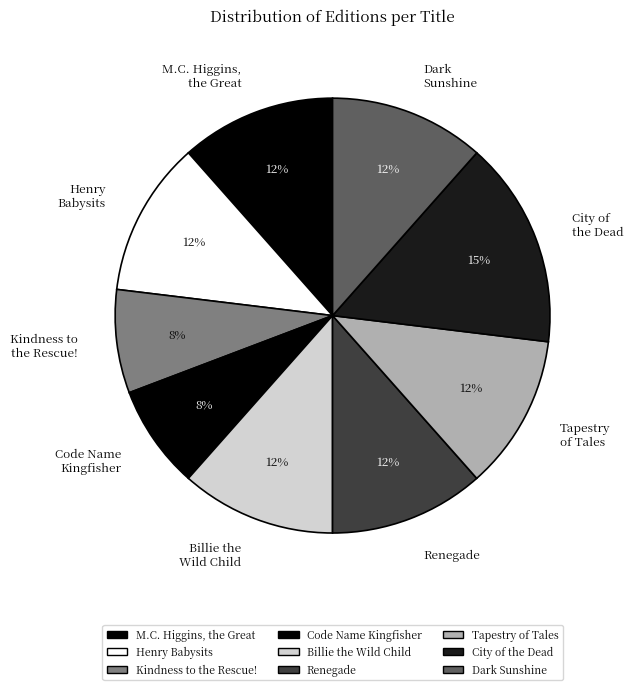

What is the largest slice in the pie chart?

City of the Dead